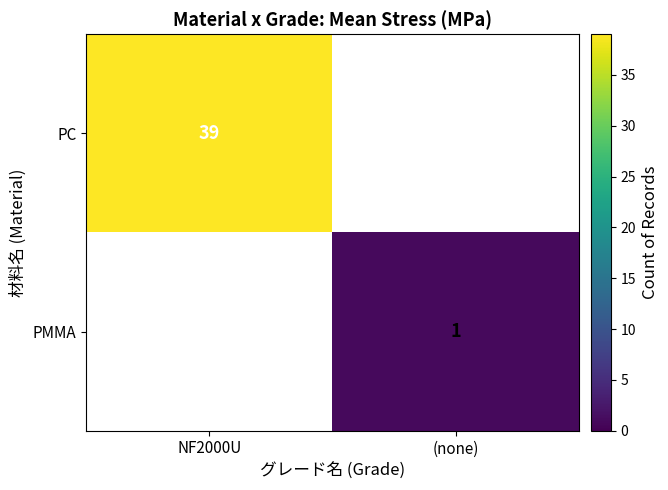

Is the value of PMMA at (none) greater than the value of PC at NF2000U?

No